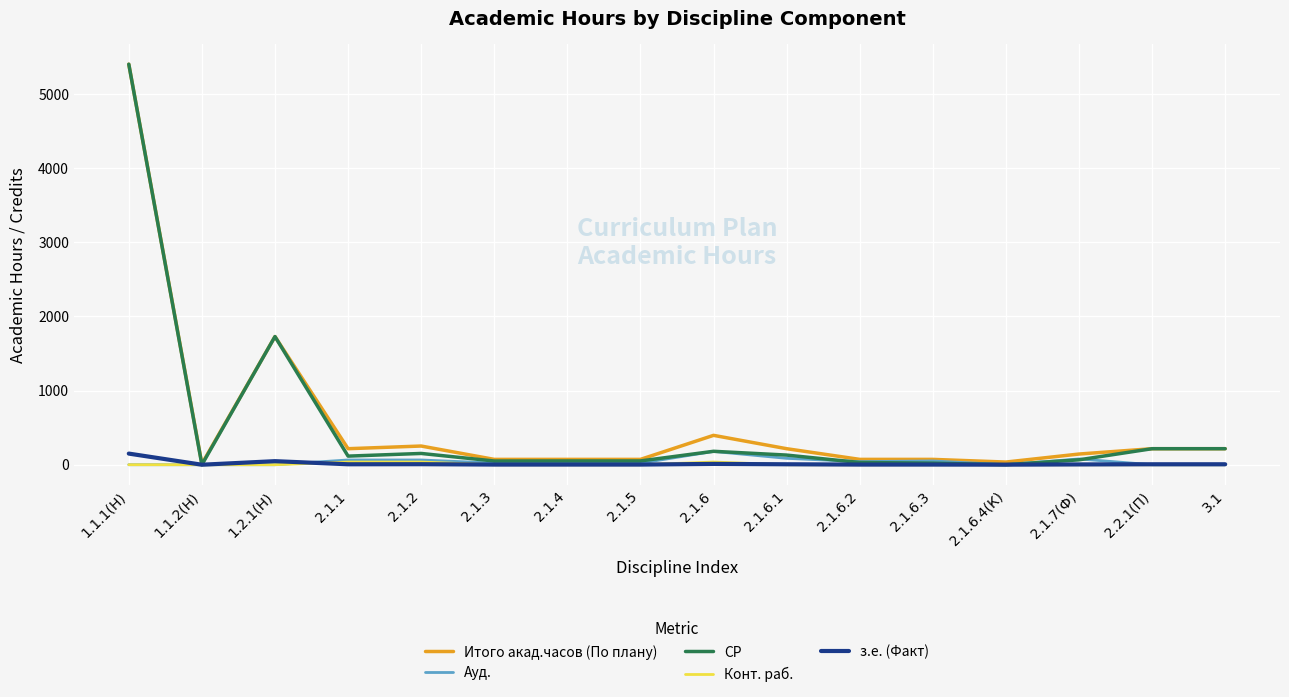

Which series has the widest spread of values?

СР